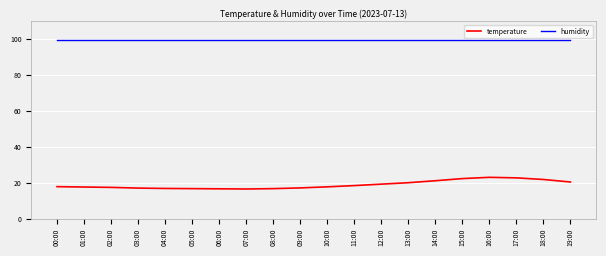

What value does the temperature series have at 18:00?

21.9